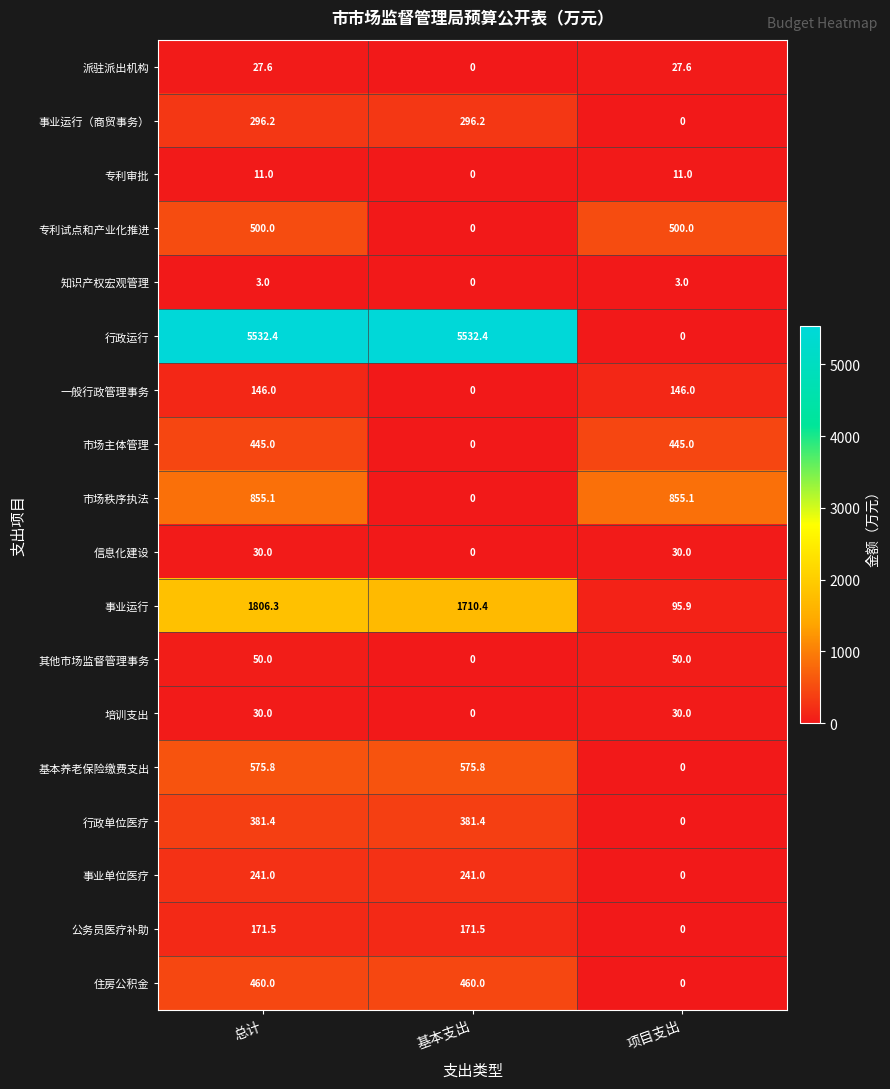

At which category is the sum across all series the highest?

总计